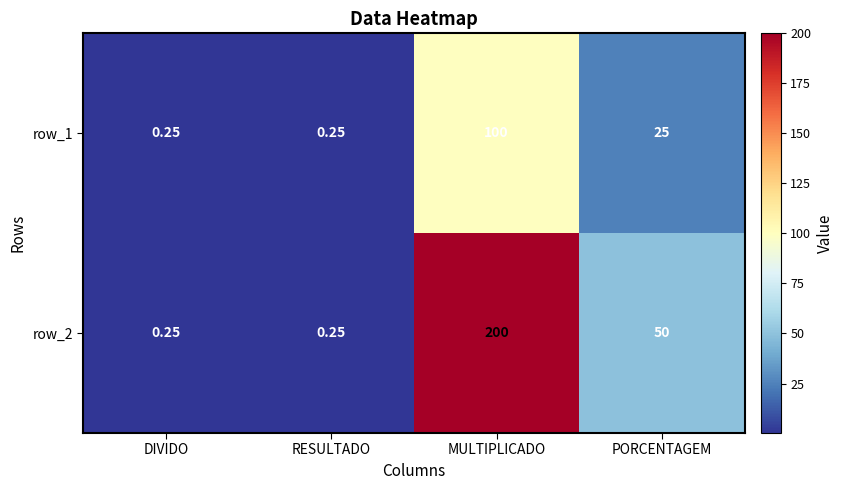

Which category has the highest value across all series?

MULTIPLICADO